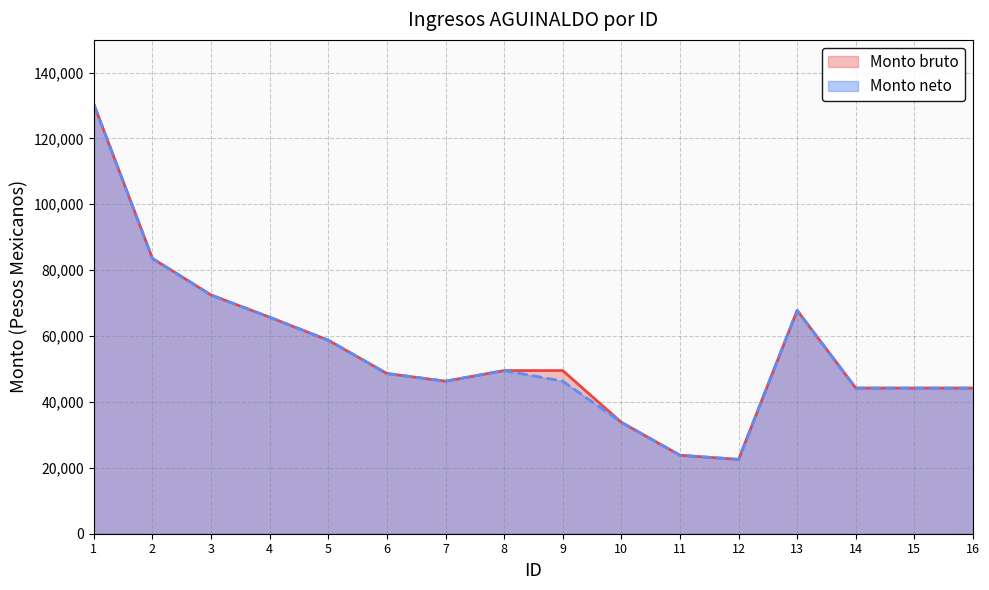

Which has a higher value, 4 or 8?

4